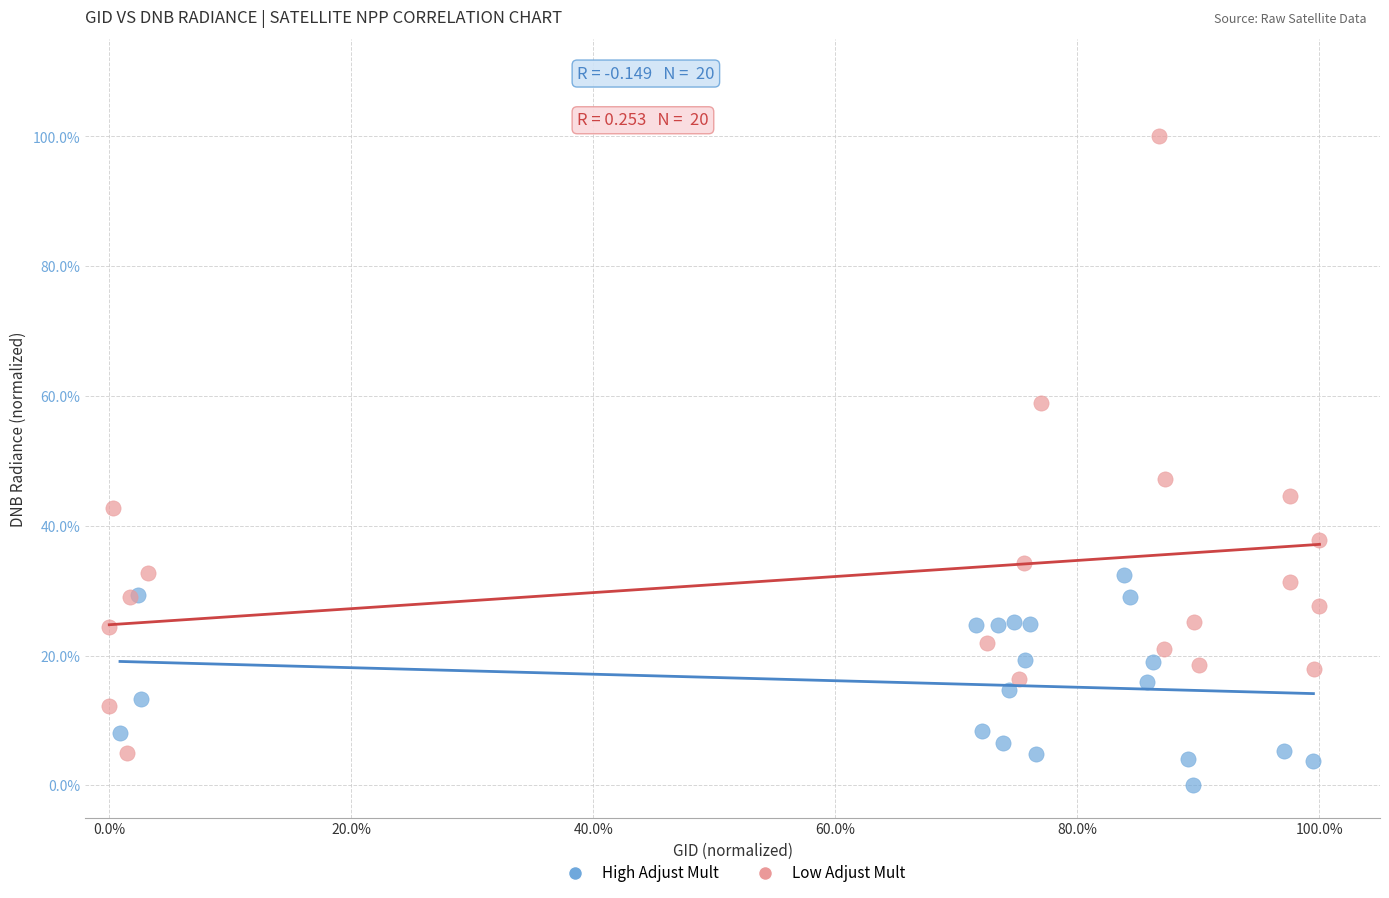

What are all the series names shown in the legend?

High Adjust Mult, Low Adjust Mult